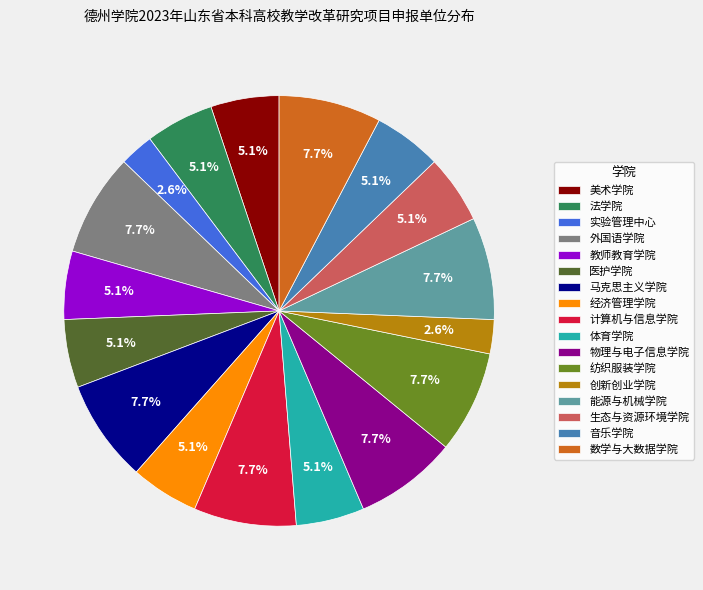

Is 能源与机械学院 the majority of the pie?

No